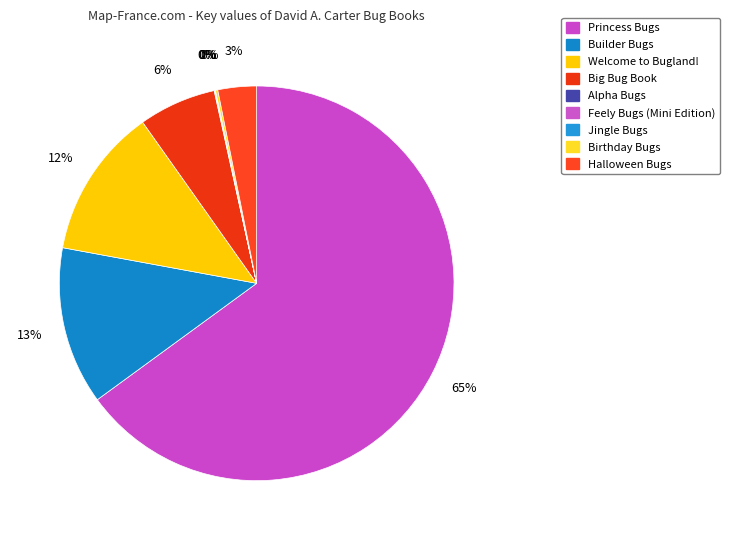

To the nearest percent, what is the difference between the largest and smallest slice percentages?

65%